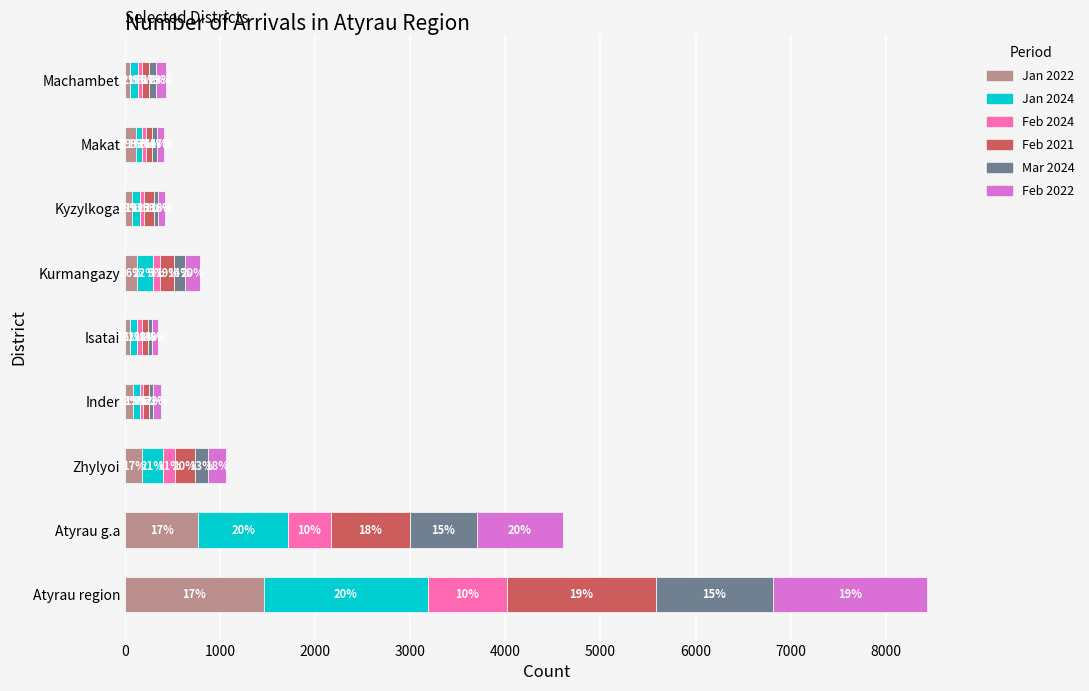

What is the difference between the second highest and second lowest values in the Jan 2022 series?

715